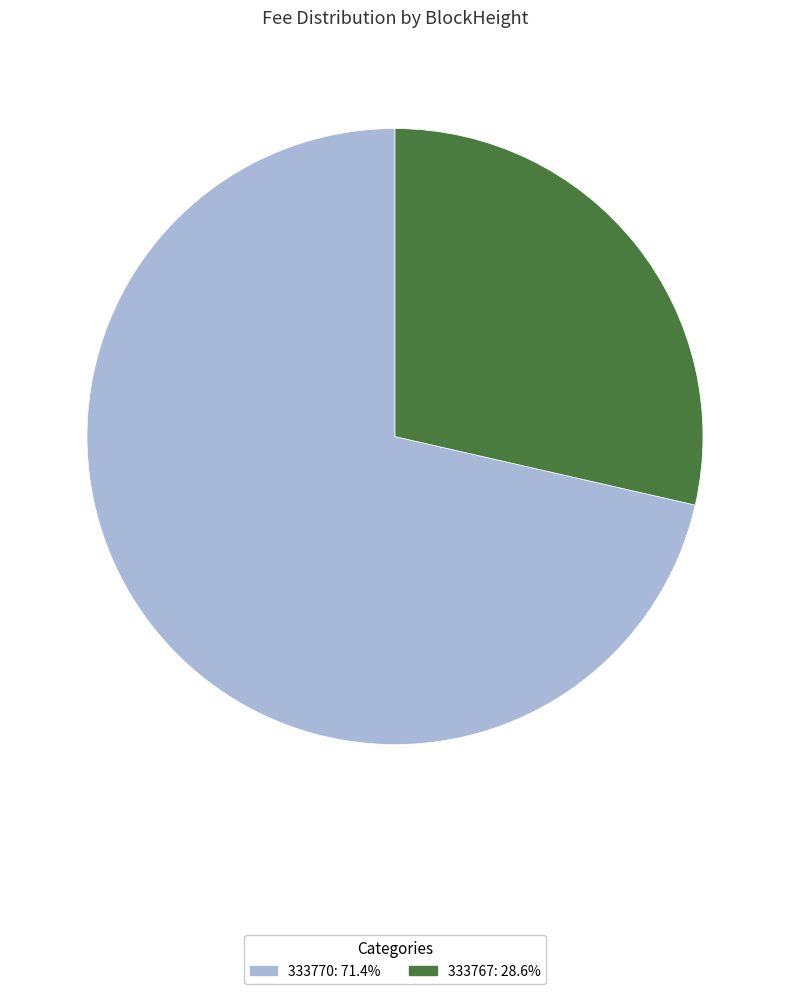

The 333770 slice represents 80% of the pie. True or false?

False